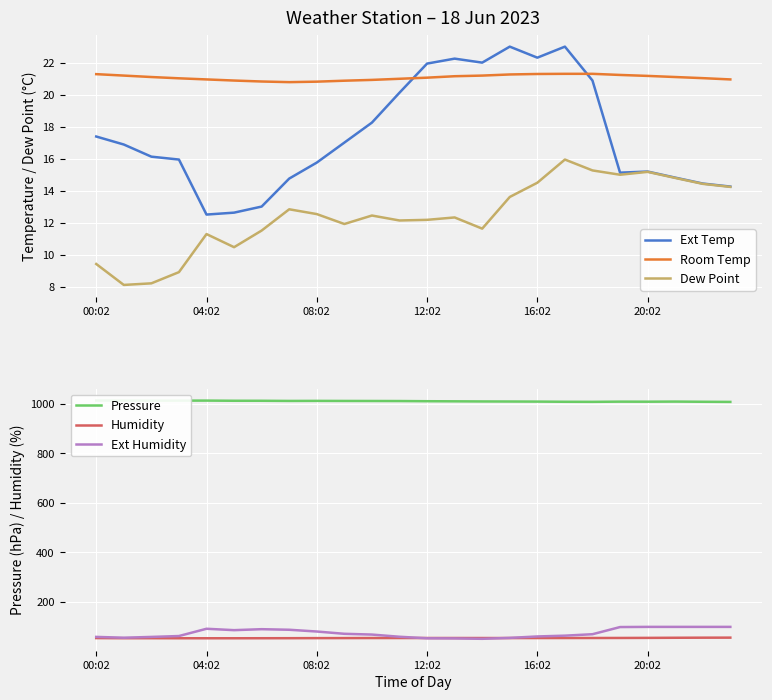

What is the highest value of the Humidity series?

56.5